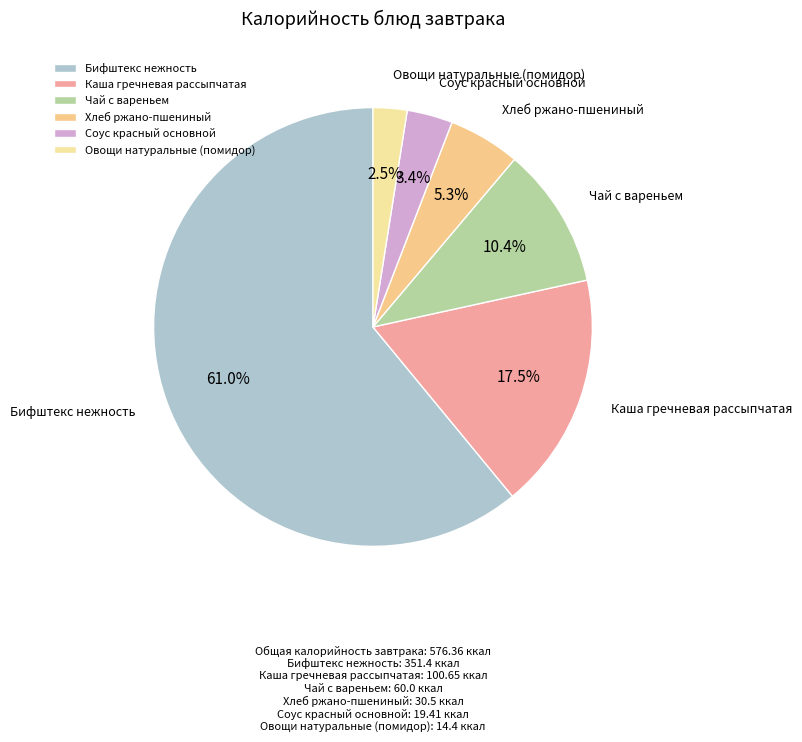

Approximately how many times larger is the value at Каша гречневая рассыпчатая compared to Бифштекс нежность?

0.3